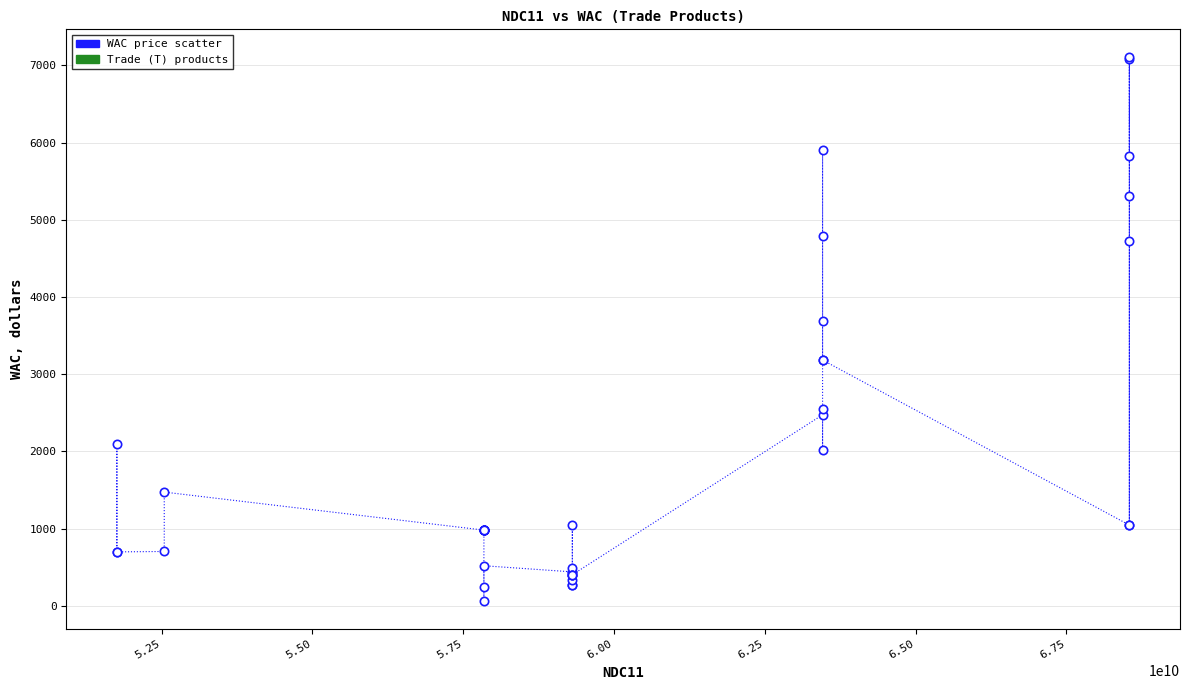

What Y value in the scatter plot is closest to 3585?

3690.2